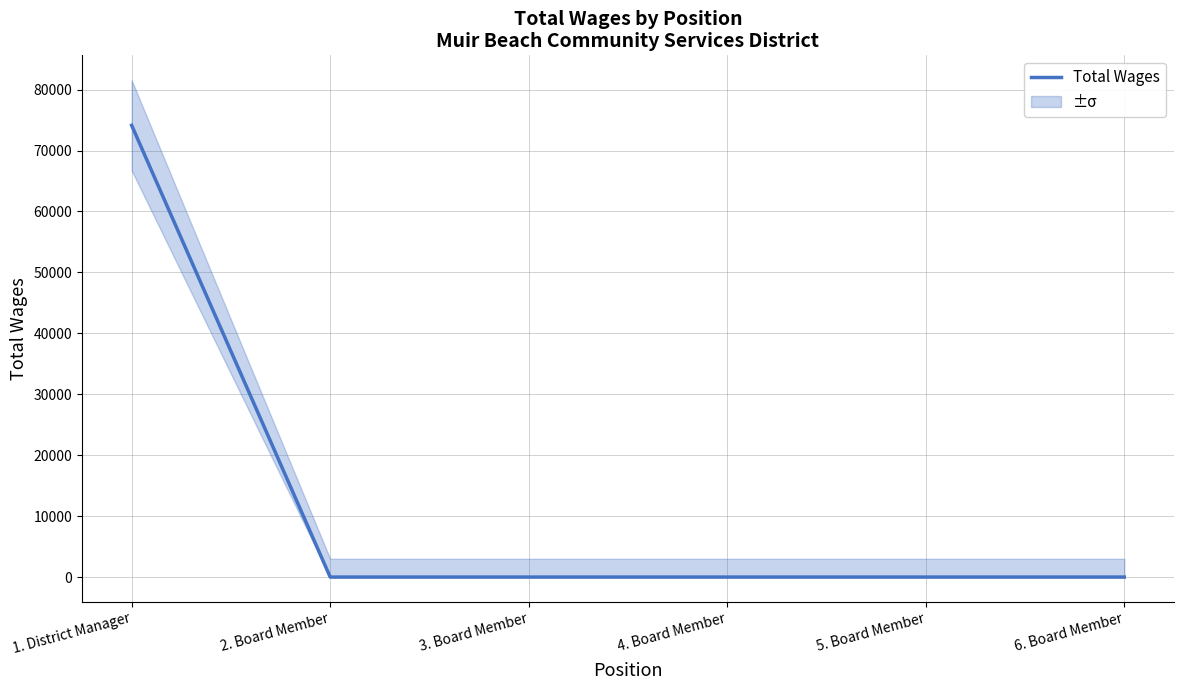

Reading right to left, list all the values displayed in this chart.

6. Board Member=0	5. Board Member=0	4. Board Member=0	3. Board Member=0	2. Board Member=0	1. District Manager=74128